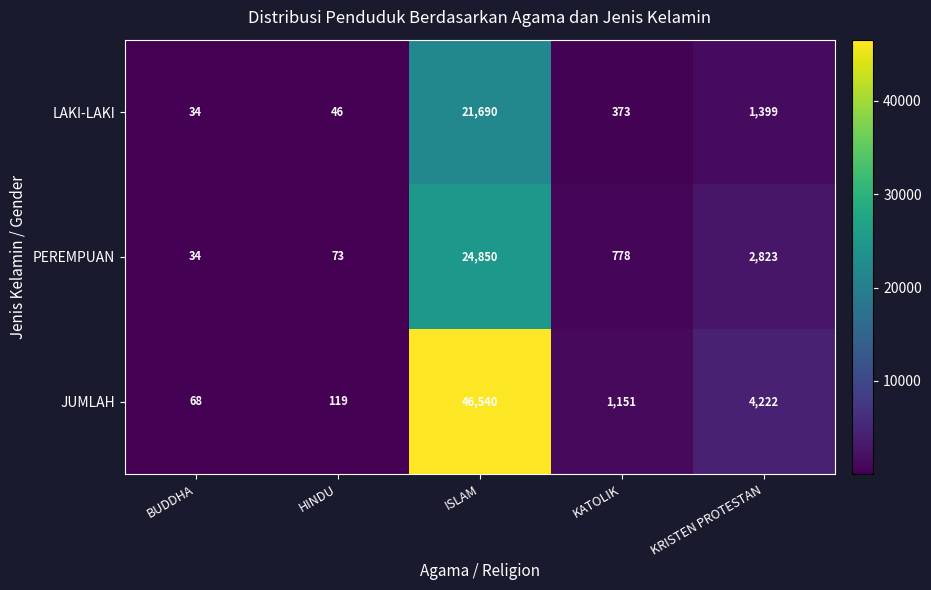

The value of PEREMPUAN at HINDU is 73. True or false?

True